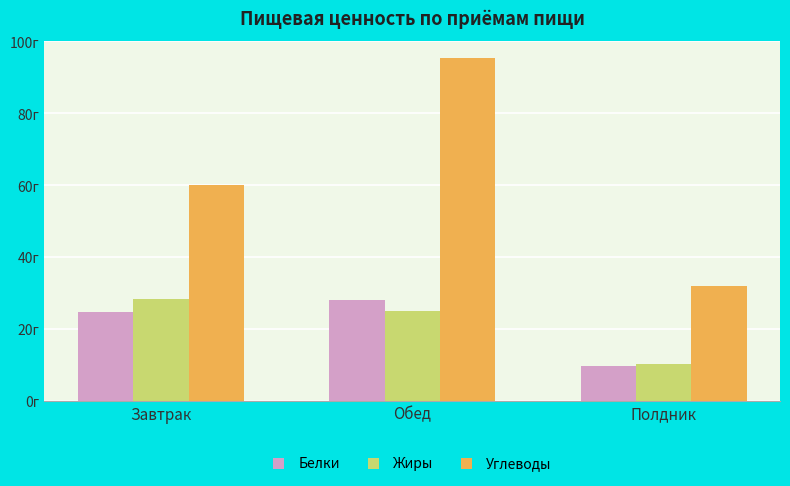

What is the sum of the Белки values at Полдник and Завтрак?

34.4